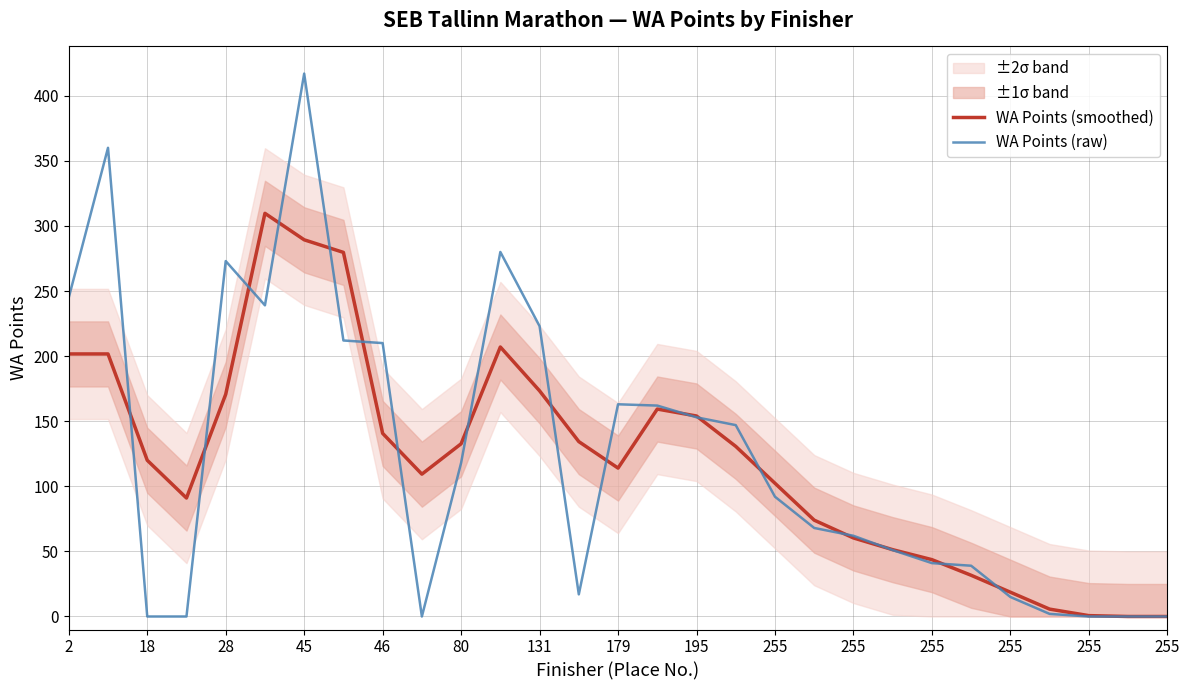

How many times do WA Points (smoothed) and WA Points (raw) cross each other?

17